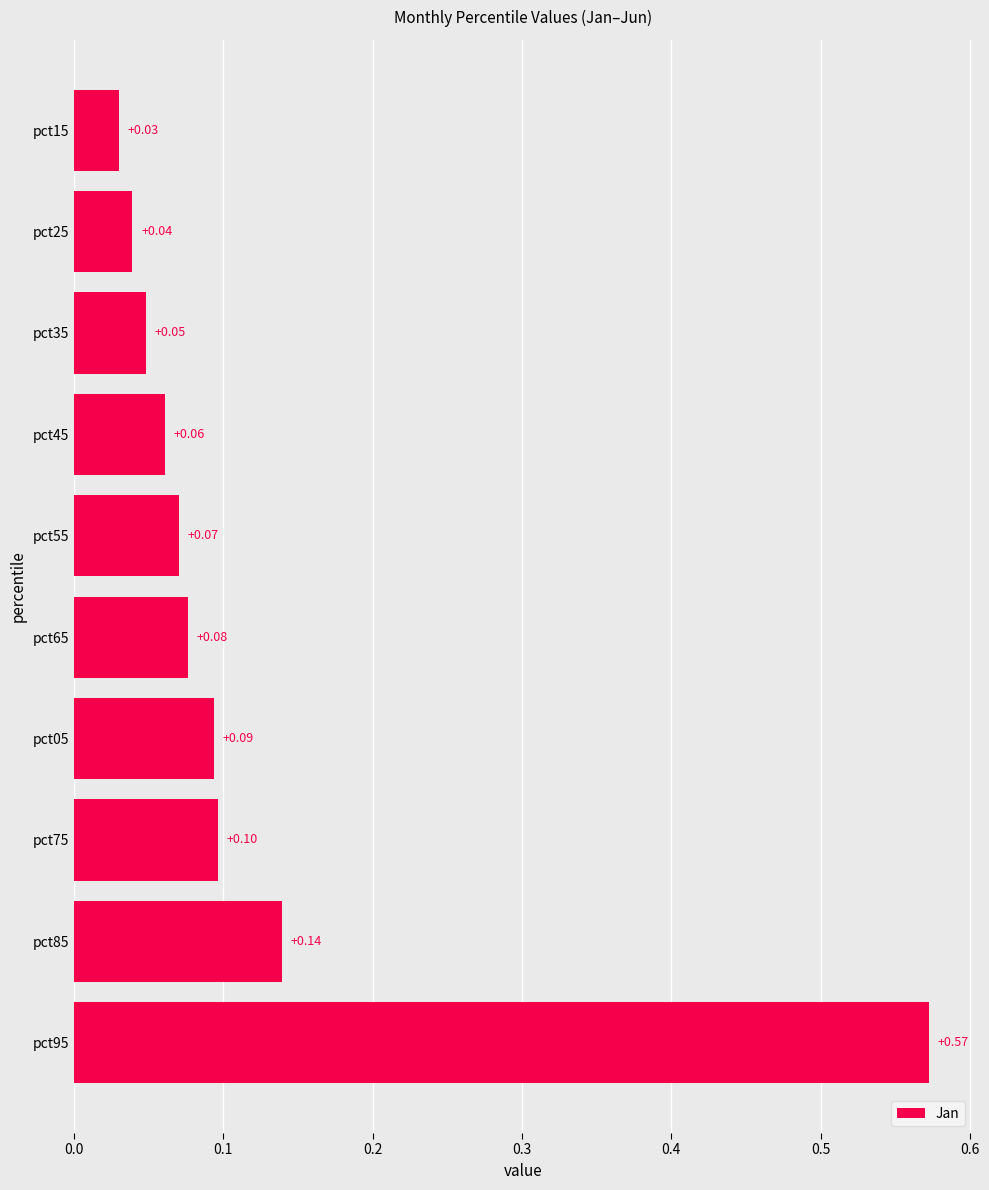

Rank the categories by value from highest to lowest.

pct95, pct85, pct75, pct05, pct65, pct55, pct45, pct35, pct25, pct15